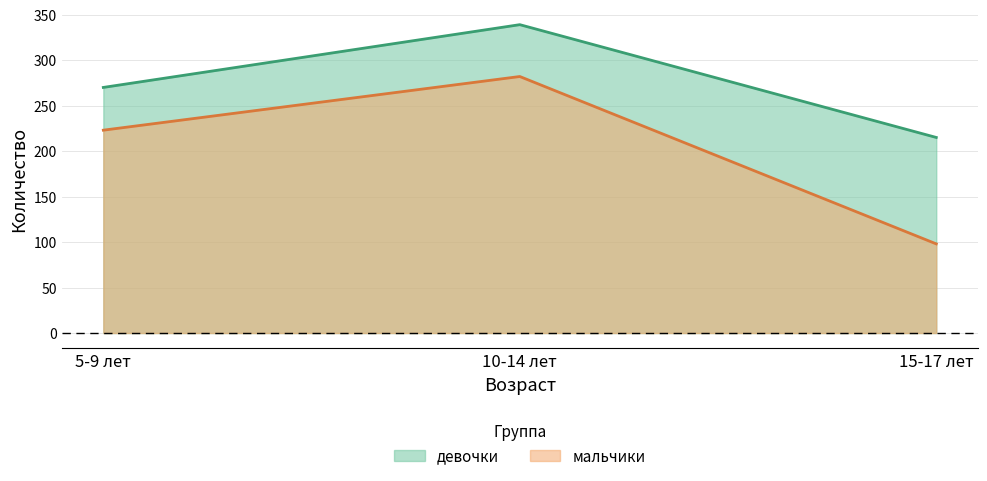

List the labels in order of мальчики value, largest first.

10-14 лет, 5-9 лет, 15-17 лет